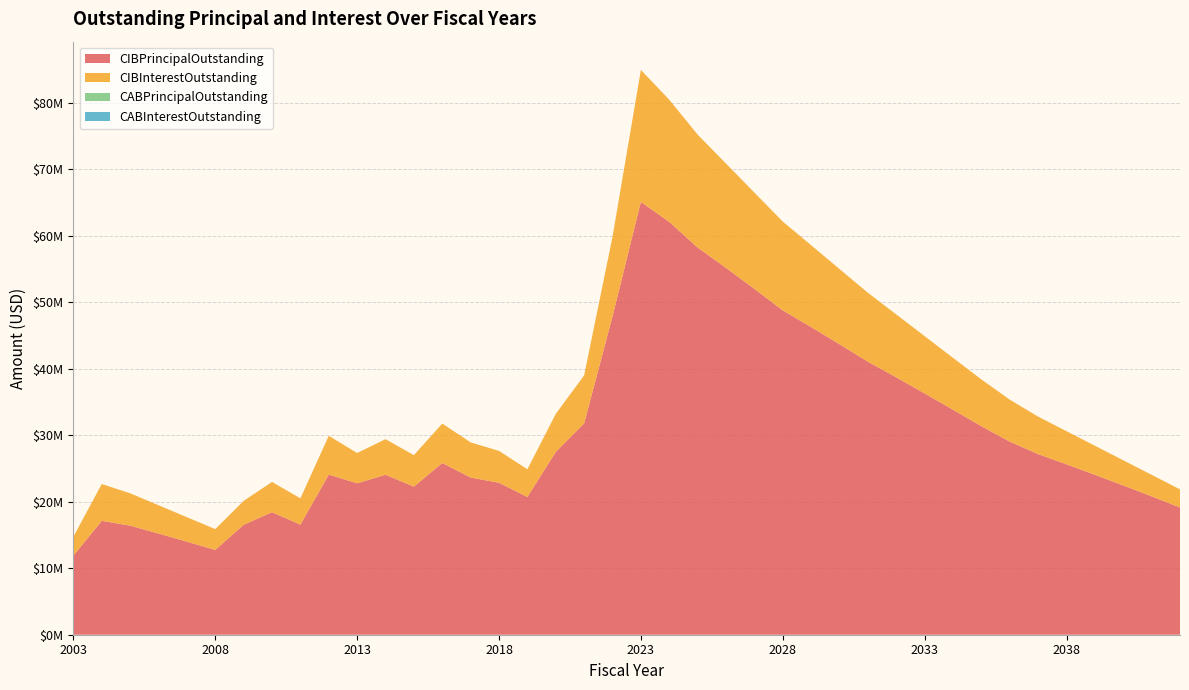

Reading left to right, transcribe all the data shown in this chart.

CIBPrincipalOutstanding: 11895000.0	17135000.0	16410000.0	15220000.0	14000000.0	12755000.0	16535000.0	18440000.0	16565000.0	24090000.0	22782000.0	24069000.0	22280000.0	25840000.0	23653000.0	22865000.0	20731000.0	27505000.0	31797000.0	47909000.0	65121000.0	62112000.0	58257000.0	55188000.0	52035000.0	48799000.0	46290000.0	43707000.0	41081000.0	38720000.0	36305000.0	33855000.0	31370000.0	29058000.0	27177000.0	25638000.0	24066000.0	22459000.0	20821000.0	19150000.0
CIBInterestOutstanding: 2851299.8	5534448.2	4869735.6	4261604.4	3681036.9	3135271.9	3600013.1	4549449.0	3951060.6	5838834.2	4557742.2	5350928.3	4735753.0	5925610.8	5282711.2	4791229.0	4158661.4	5713864.2	7222421.2	11945317.8	19856528.5	18372424.8	16986302.9	15693942.4	14484282.9	13361906.9	12310734.7	11313755.2	10370150.4	9472359.3	8616043.1	7802604.2	7034937.0	6313398.9	5632660.5	4985246.8	4368234.5	3783902.9	3234294.9	2721482.6
CABPrincipalOutstanding: 0.0	0.0	0.0	0.0	0.0	0.0	0.0	0.0	0.0	0.0	0.0	0.0	0.0	0.0	0.0	0.0	0.0	0.0	0.0	0.0	0.0	0.0	0.0	0.0	0.0	0.0	0.0	0.0	0.0	0.0	0.0	0.0	0.0	0.0	0.0	0.0	0.0	0.0	0.0	0.0
CABInterestOutstanding: 0.0	0.0	0.0	0.0	0.0	0.0	0.0	0.0	0.0	0.0	0.0	0.0	0.0	0.0	0.0	0.0	0.0	0.0	0.0	0.0	0.0	0.0	0.0	0.0	0.0	0.0	0.0	0.0	0.0	0.0	0.0	0.0	0.0	0.0	0.0	0.0	0.0	0.0	0.0	0.0